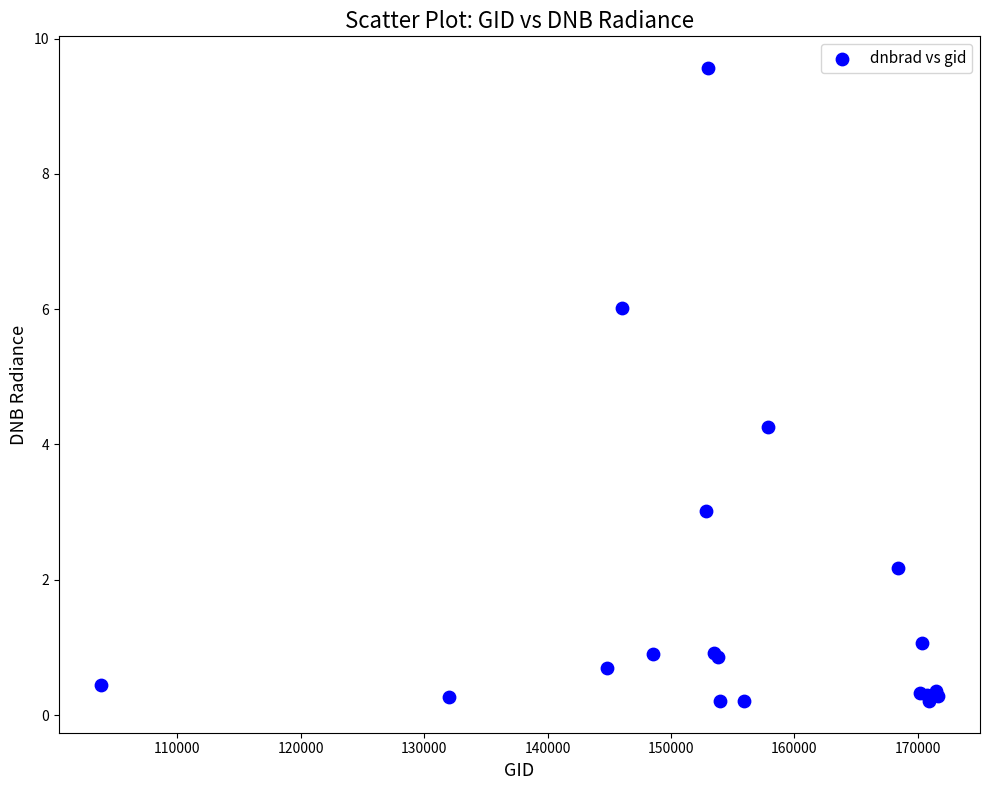

What Y value in the scatter plot is closest to 4?

4.3